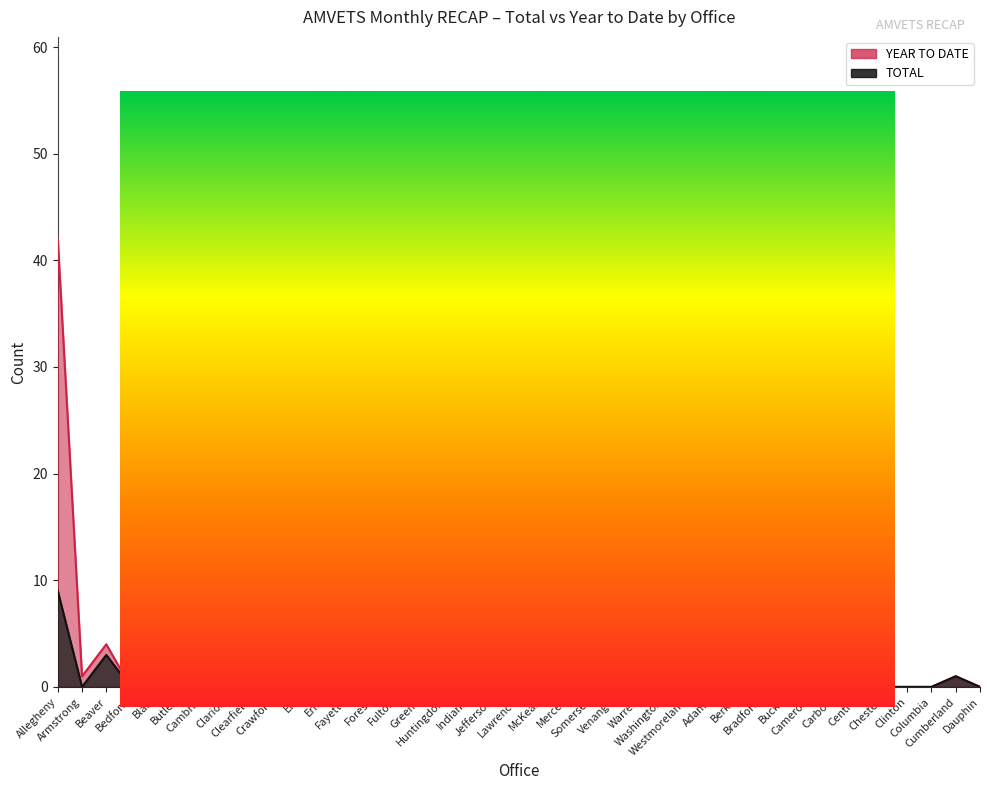

List the labels in order of TOTAL value, smallest first.

Armstrong, Bedford, Blair, Cambria, Clarion, Clearfield, Crawford, Elk, Erie, Fayette, Forest, Fulton, Greene, Huntingdon, Indiana, Jefferson, Lawrence, McKean, Mercer, Somerset, Venango, Warren, Washington, Adams, Berks, Bradford, Bucks, Cameron, Carbon, Centre, Chester, Clinton, Columbia, Dauphin, Cumberland, Beaver, Allegheny, Butler, Westmoreland